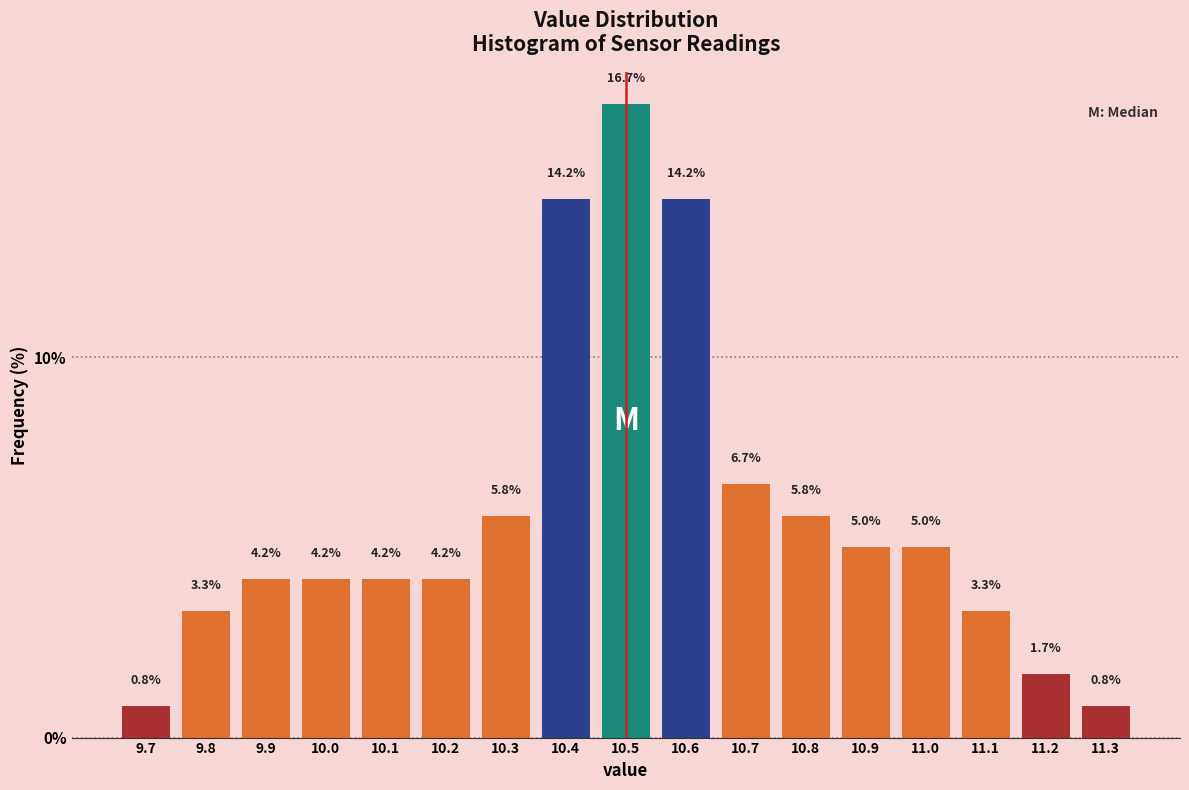

Reading left to right, list every bar in this chart as the range it spans on the x-axis followed by its height.

9.65 to 9.75: 0.8
9.75 to 9.85: 3.3
9.85 to 9.95: 4.2
9.95 to 10.05: 4.2
10.05 to 10.15: 4.2
10.15 to 10.25: 4.2
10.25 to 10.35: 5.8
10.35 to 10.45: 14.2
10.45 to 10.55: 16.7
10.55 to 10.65: 14.2
10.65 to 10.75: 6.7
10.75 to 10.85: 5.8
10.85 to 10.95: 5.0
10.95 to 11.05: 5.0
11.05 to 11.15: 3.3
11.15 to 11.25: 1.7
11.25 to 11.35: 0.8